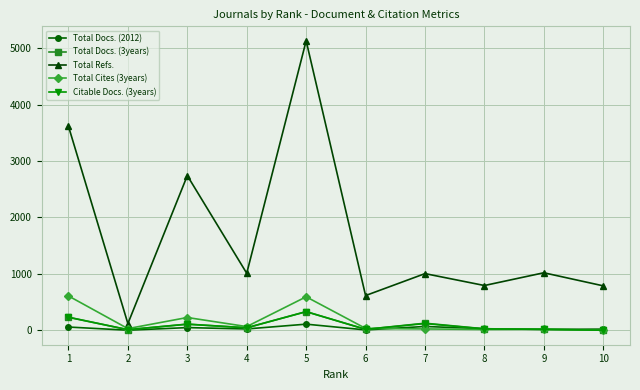

Between 1 and 8, which series saw the biggest shift?

Total Refs.